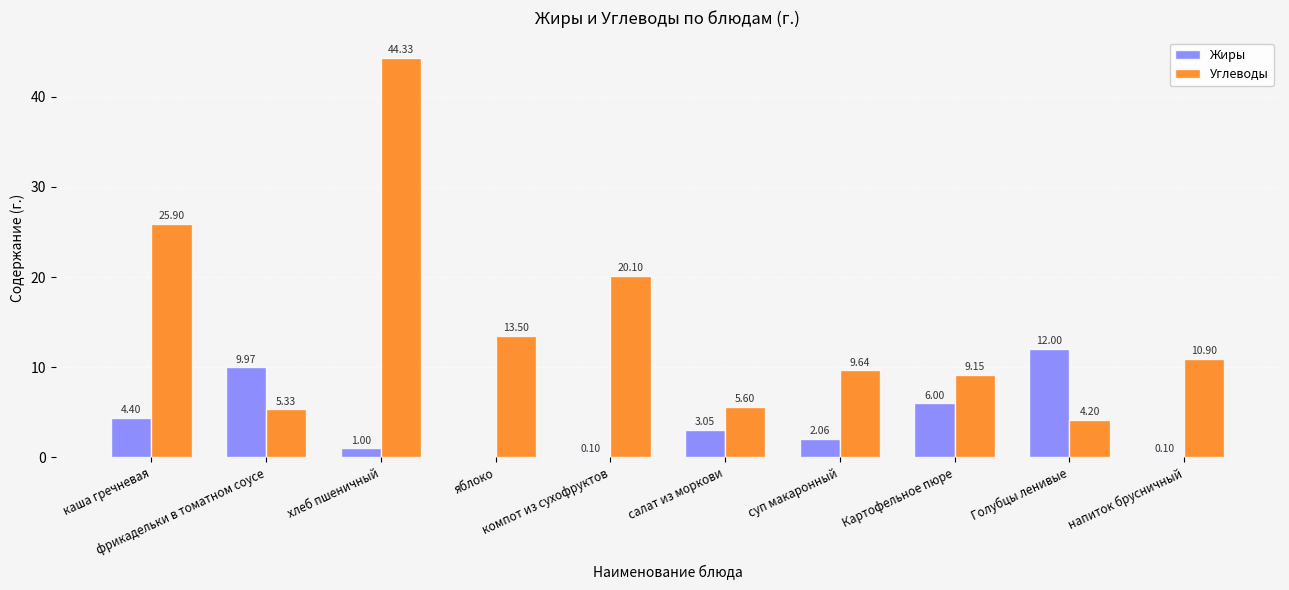

Which series has the largest total across all categories?

Углеводы